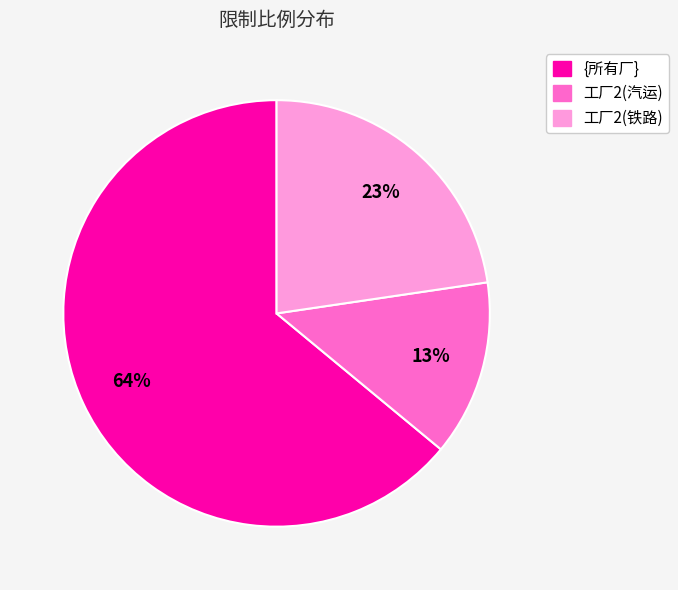

Do {所有厂} and 工厂2(汽运) together represent more than half of the pie?

Yes